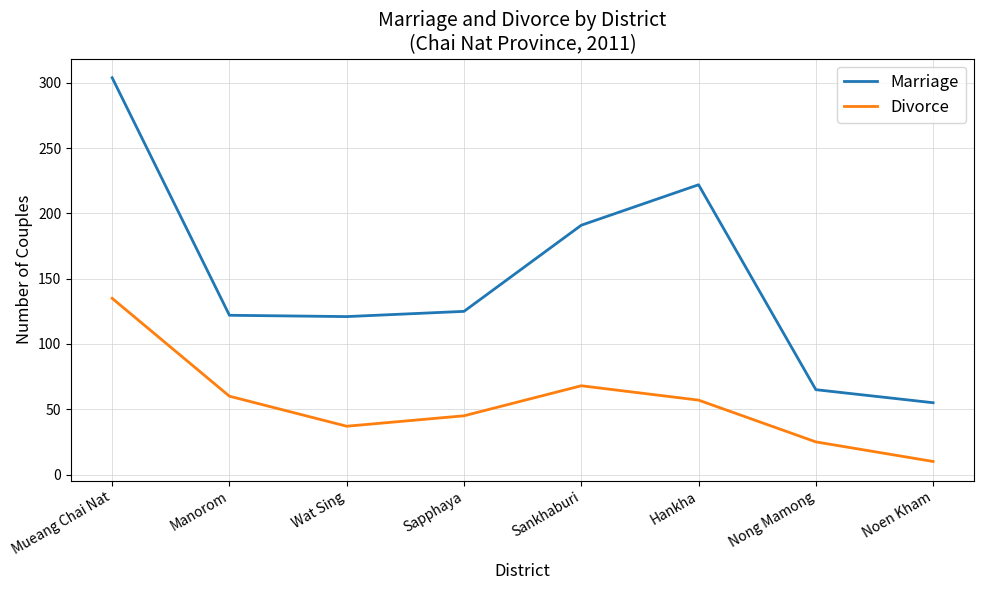

What is the spread (max minus min) of values at Sankhaburi?

123